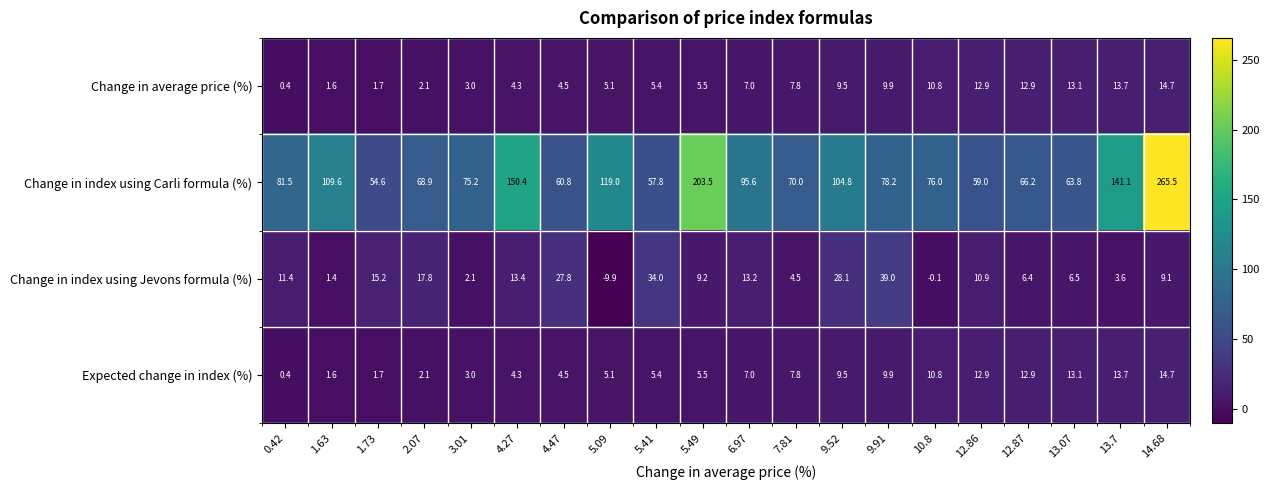

Read the Expected change in index (%) value at 4.47.

4.5